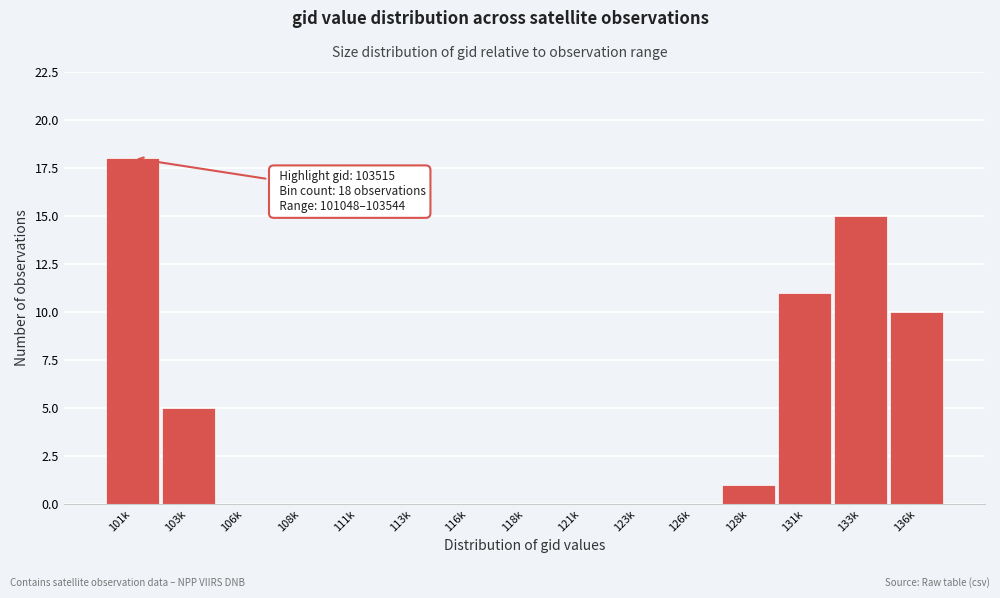

Reading left to right, list all the values displayed in this chart.

101k=18	103k=5	106k=0	108k=0	111k=0	113k=0	116k=0	118k=0	121k=0	123k=0	126k=0	128k=1	131k=11	133k=15	136k=10